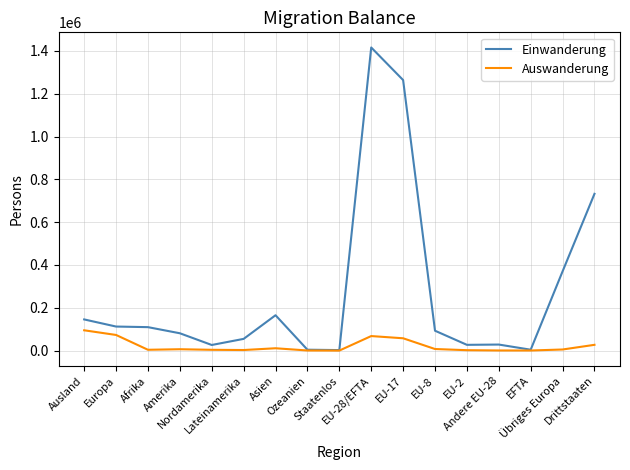

True or false: Auswanderung has more than 0 interior local peaks.

True